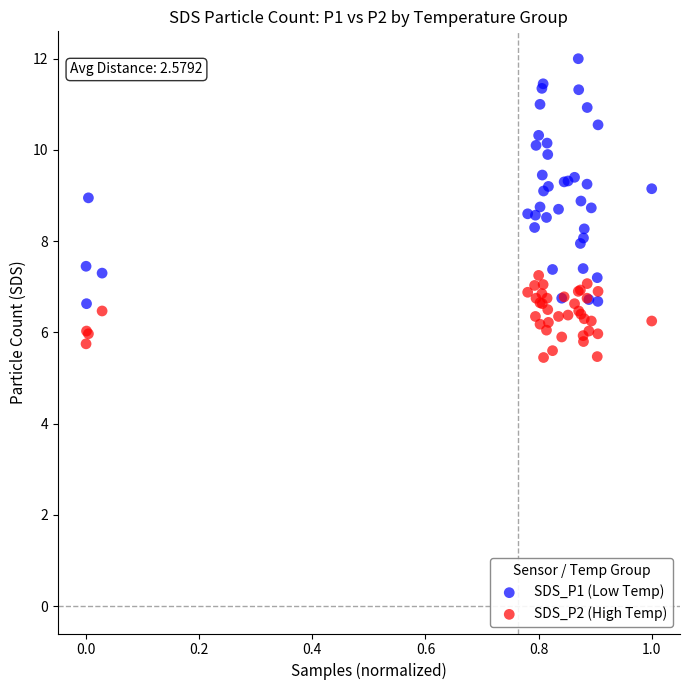

What are all the series names shown in the legend?

SDS_P1 (Low Temp), SDS_P2 (High Temp)